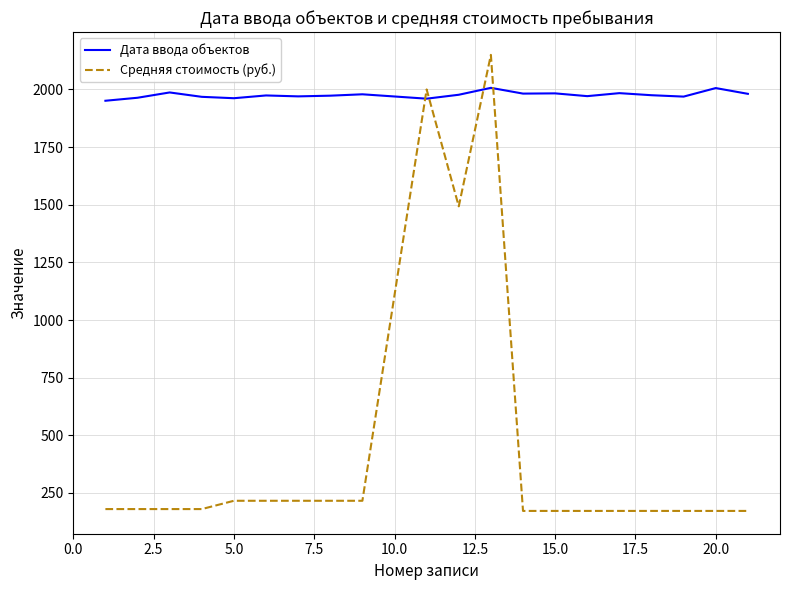

Which series ends up on top after the final intersection of Дата ввода объектов and Средняя стоимость (руб.)?

Дата ввода объектов